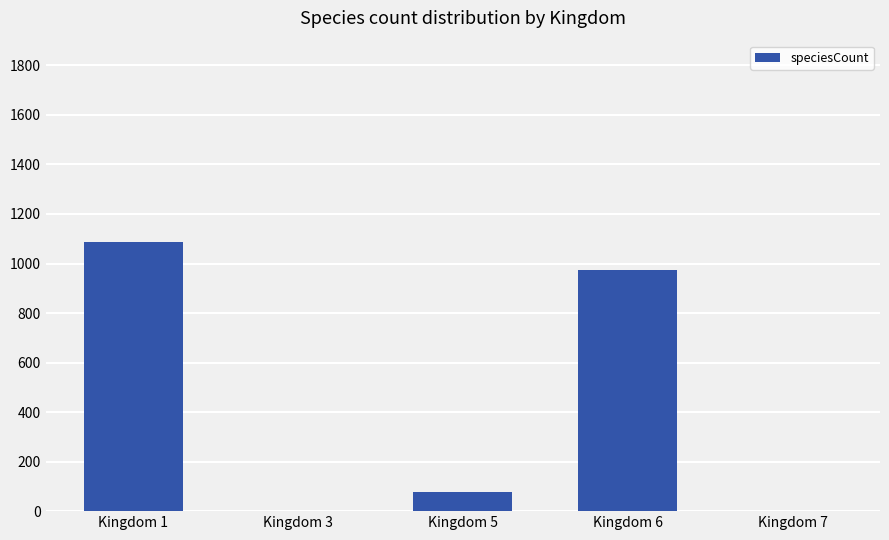

Reading left to right, list all the values displayed in this chart.

Kingdom 1=1087	Kingdom 3=1	Kingdom 5=79	Kingdom 6=973	Kingdom 7=1